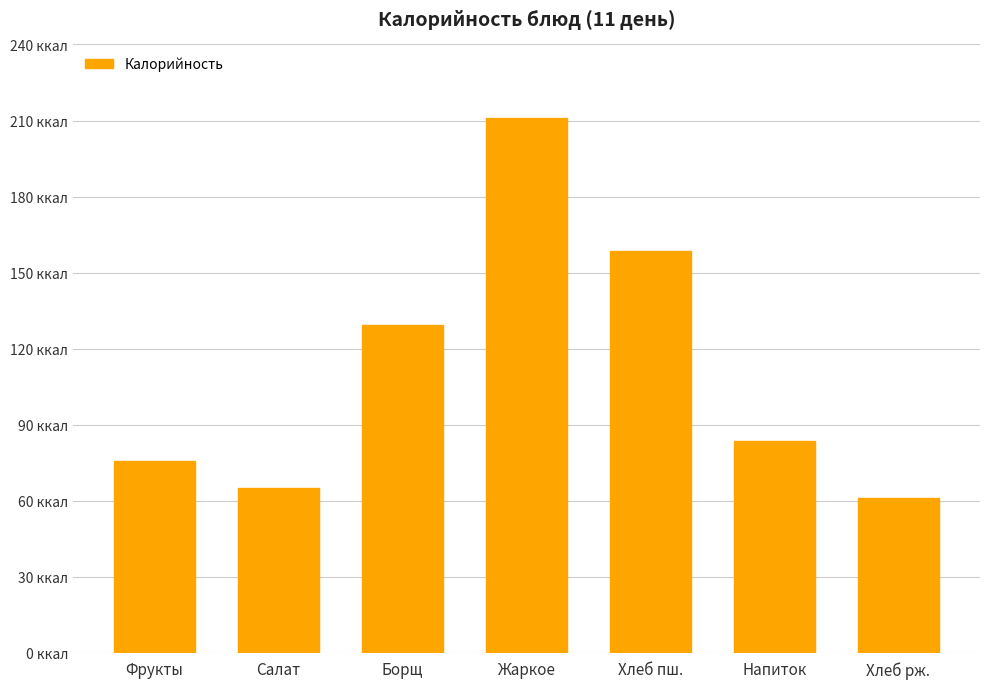

Does the chart contain any negative values?

No